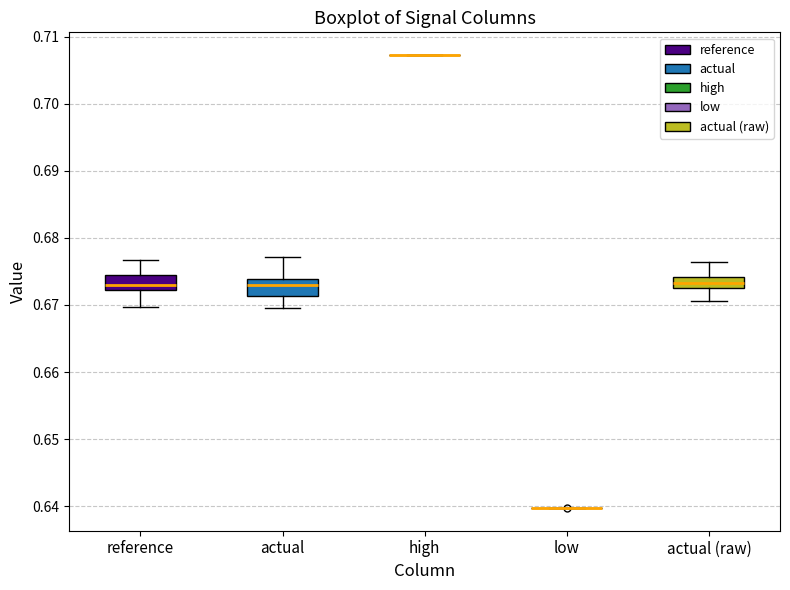

Reading left to right, transcribe this box plot: for each box, give where its median line is, the range the box spans, and where its two whiskers end, as read against the y-axis. The values are not printed on the chart, so give them approximately, as read against the axis.

reference: median 0.673, box 0.672 to 0.675, whiskers 0.670 to 0.677
actual: median 0.673, box 0.671 to 0.674, whiskers 0.670 to 0.677
high: box collapsed to a line at 0.707, whiskers 0.707 to 0.707
low: box collapsed to a line at 0.640, whiskers 0.640 to 0.640
actual (raw): median 0.673, box 0.672 to 0.674, whiskers 0.671 to 0.676